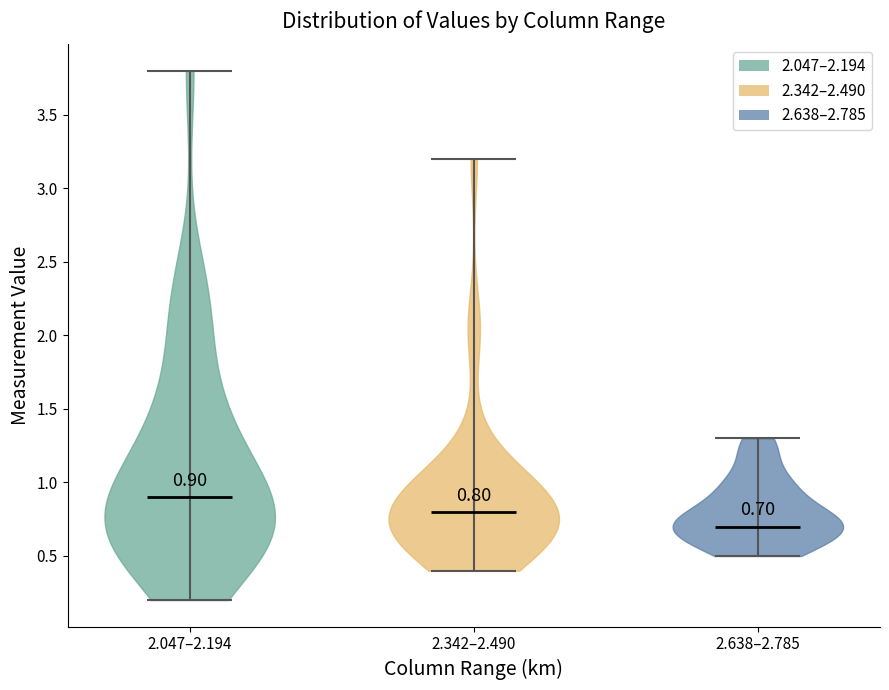

Which violin has the highest median line?

2.047–2.194